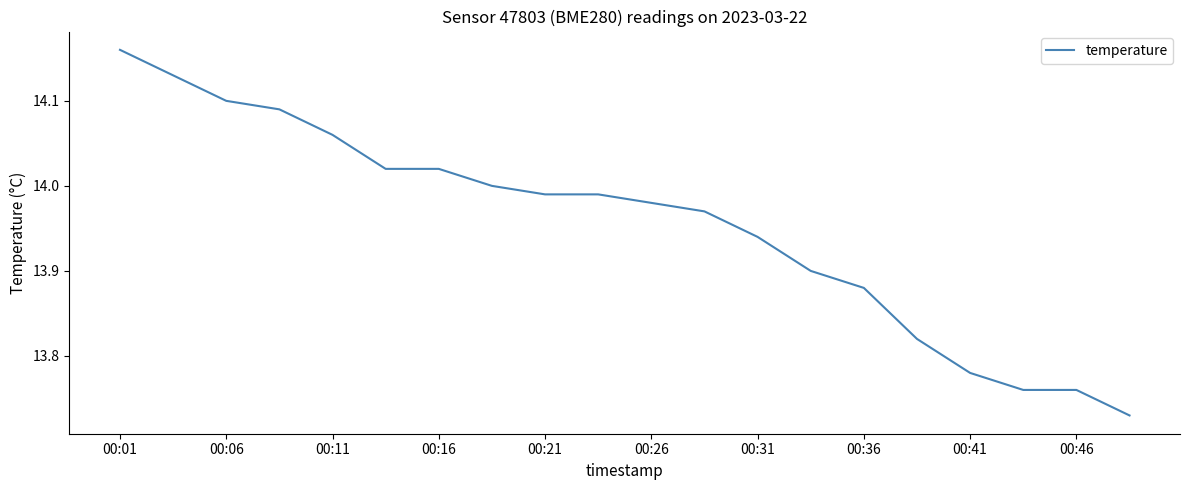

Which has a higher value, 00:11 or 00:06?

00:06